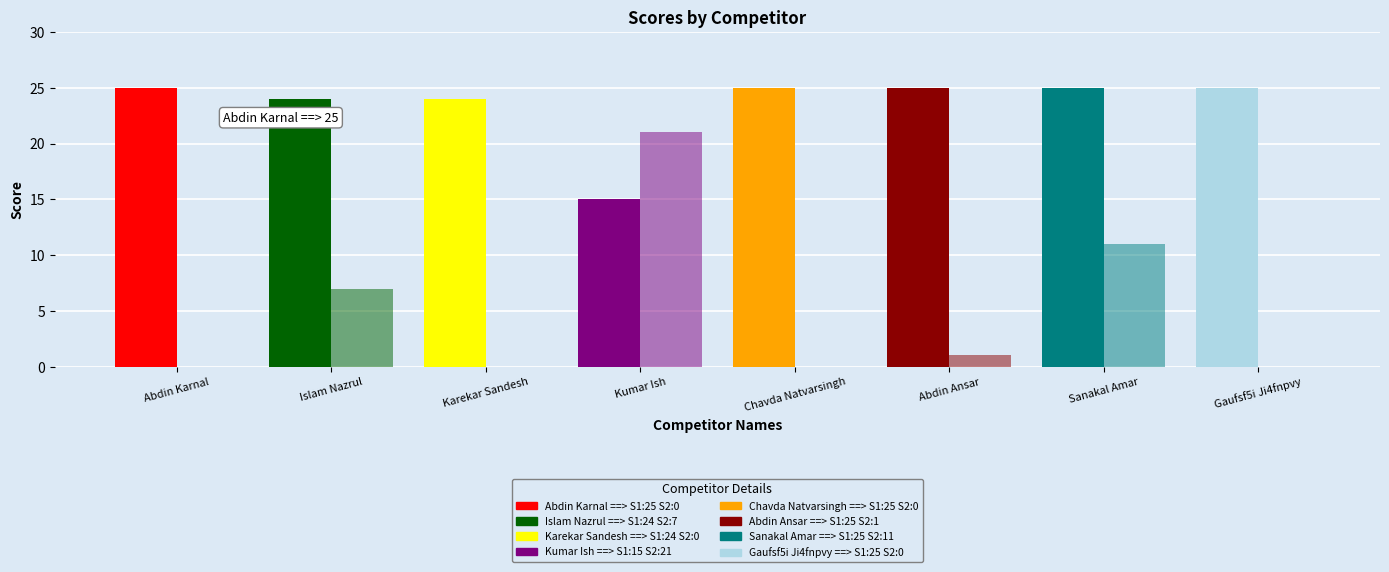

How many bars are there in each group?

2